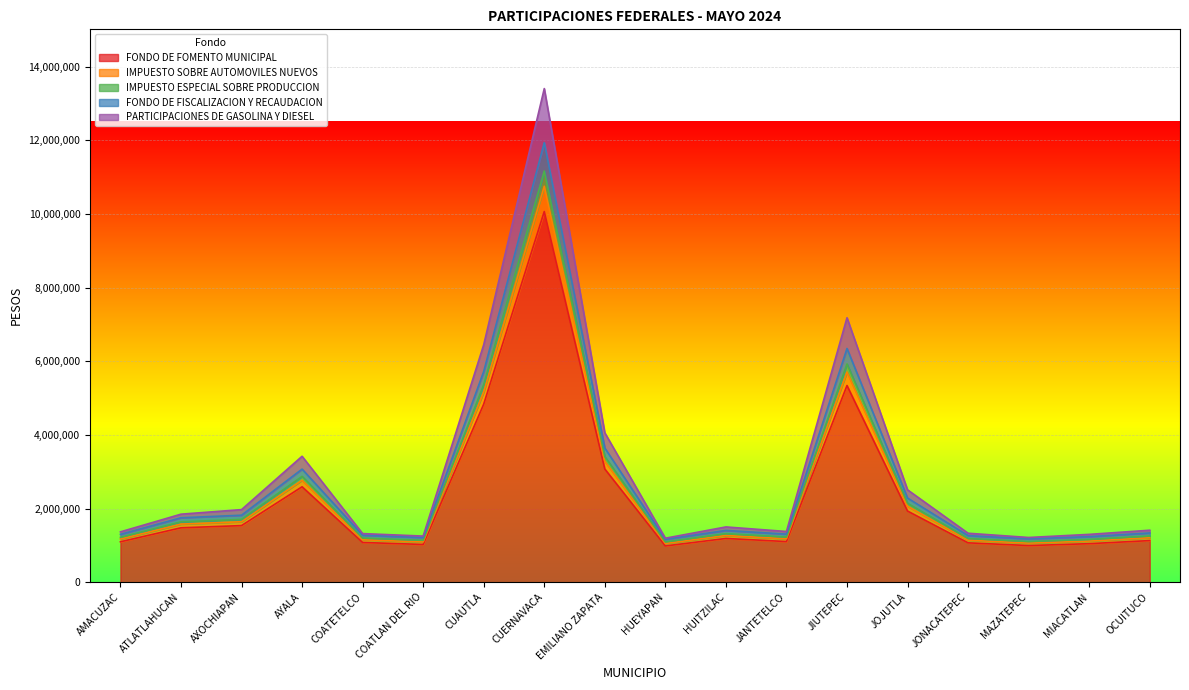

The value of IMPUESTO ESPECIAL SOBRE PRODUCCION at AMACUZAC is 1218905. True or false?

True